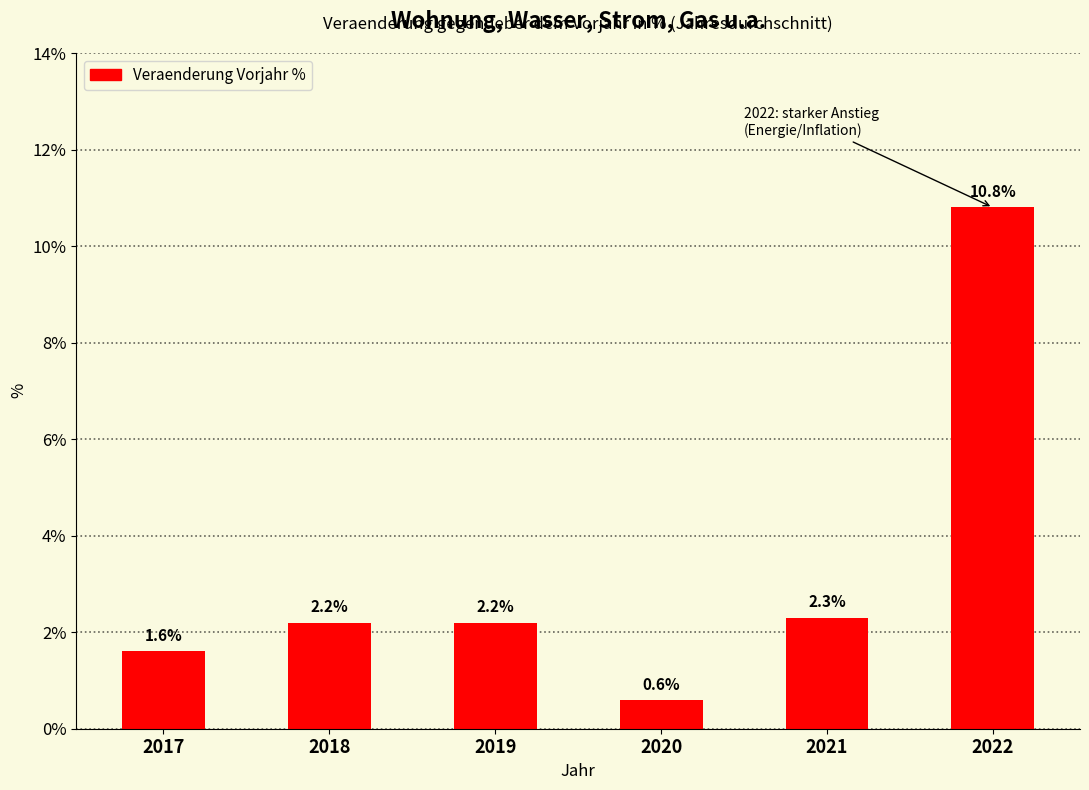

Which has a higher value, 2019 or 2022?

2022